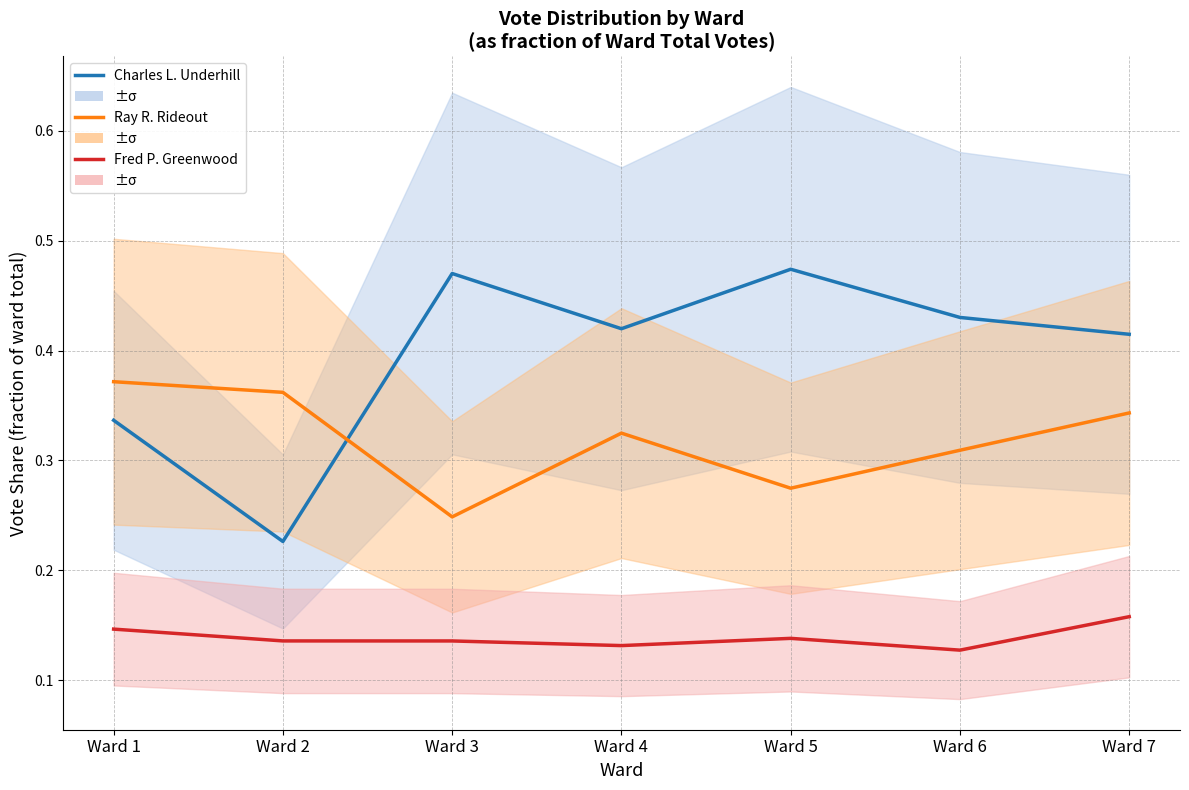

At which category does Charles L. Underhill reach its first local valley?

Ward 2